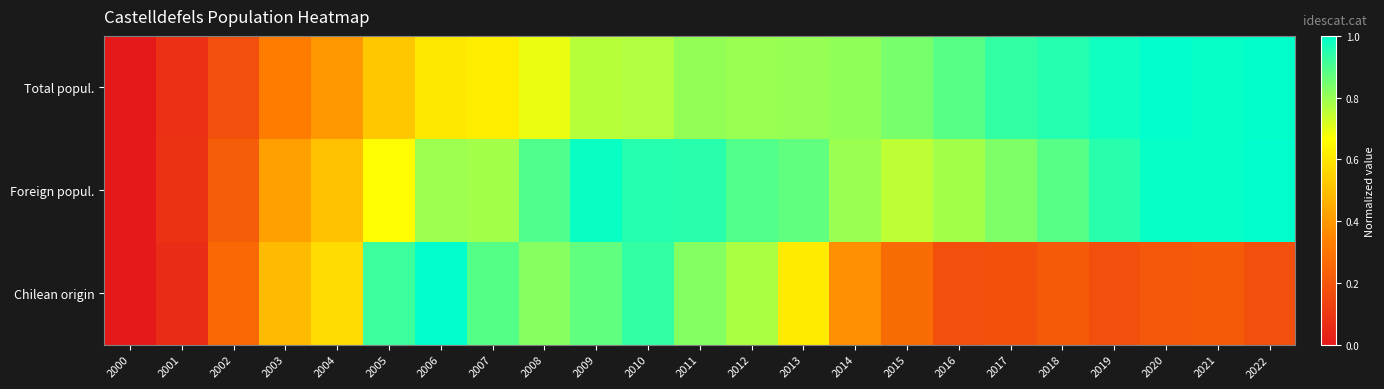

Rank the series by their maximum value, from highest to lowest.

Total popul., Foreign popul., Chilean origin